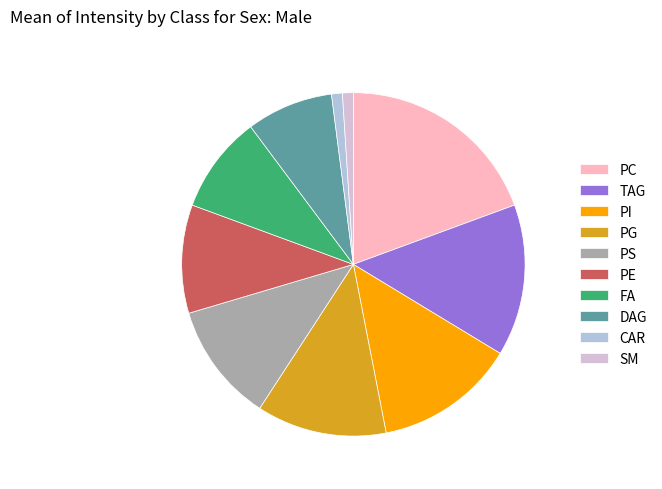

Which category has the biggest portion of the pie?

PC